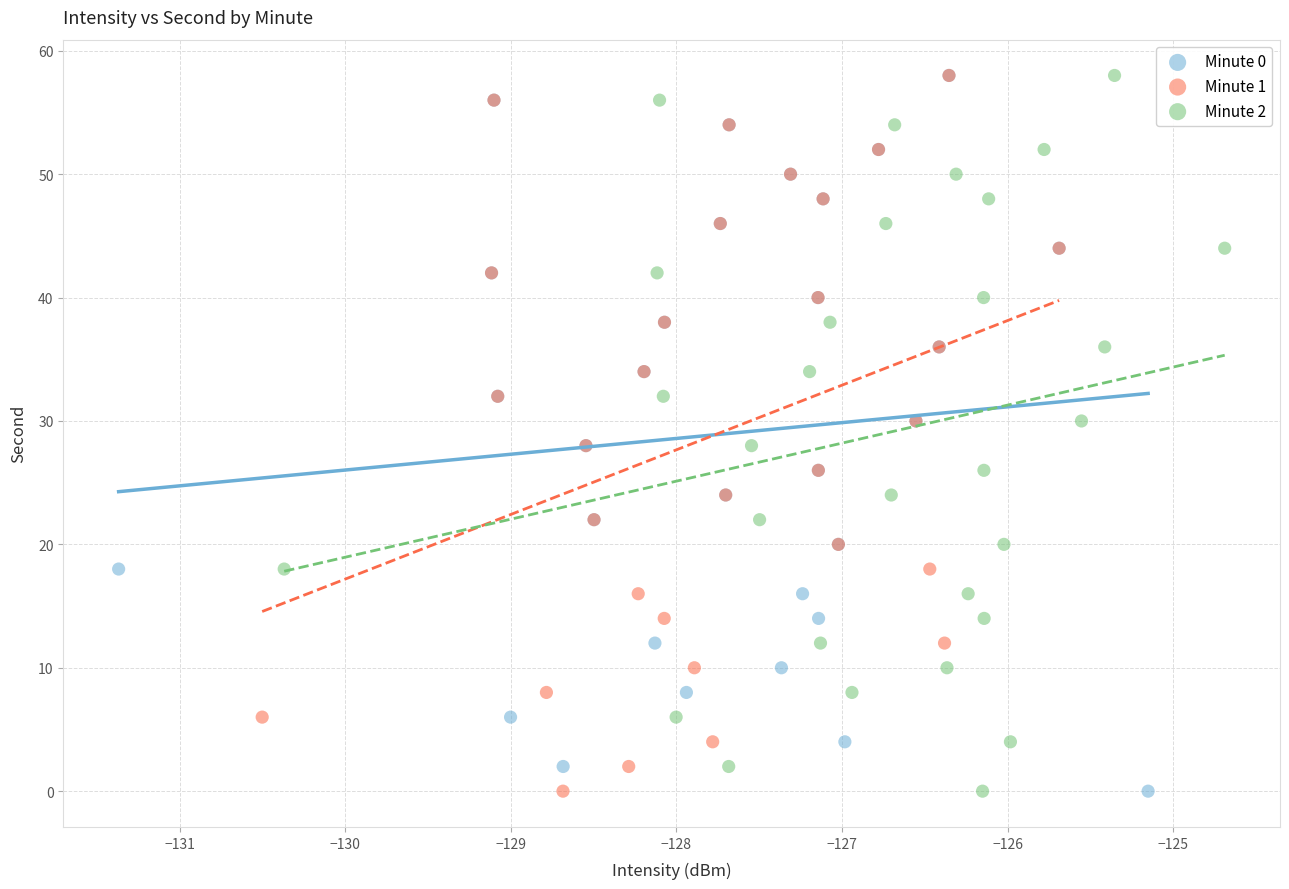

What are all the series names shown in the legend?

Minute 0, Minute 1, Minute 2